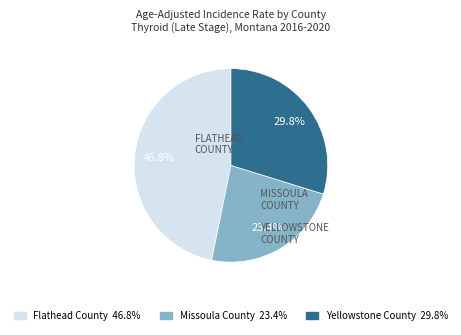

Approximately how many times larger is the value at Flathead County compared to Yellowstone County?

1.6